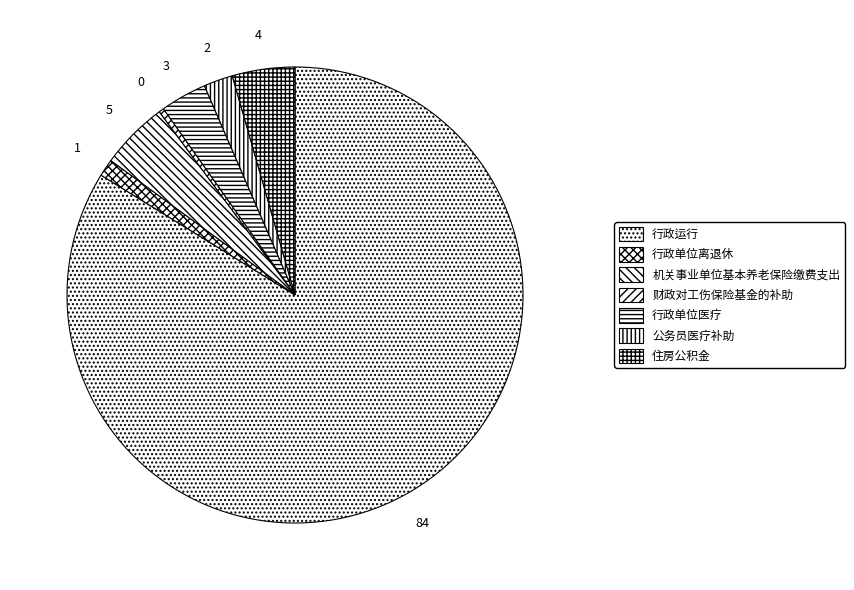

To the nearest percent, what is the difference between the largest and smallest slice percentages?

83%